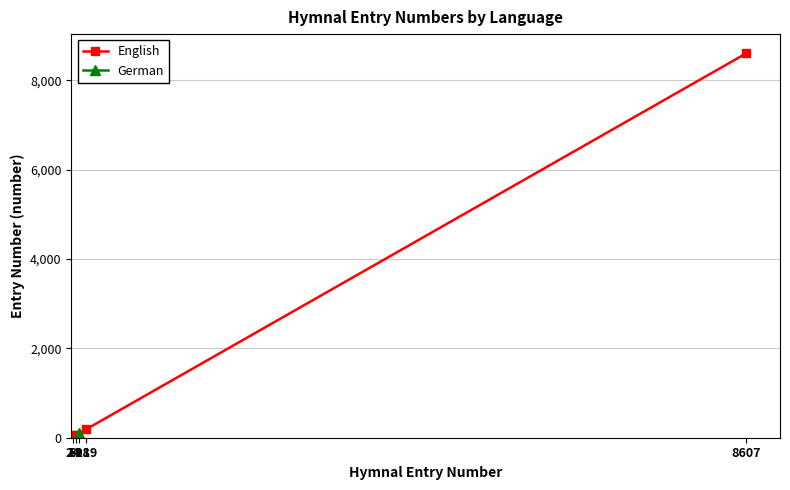

Reading right to left, extract all data points from this chart.

8607	189	62	62	24